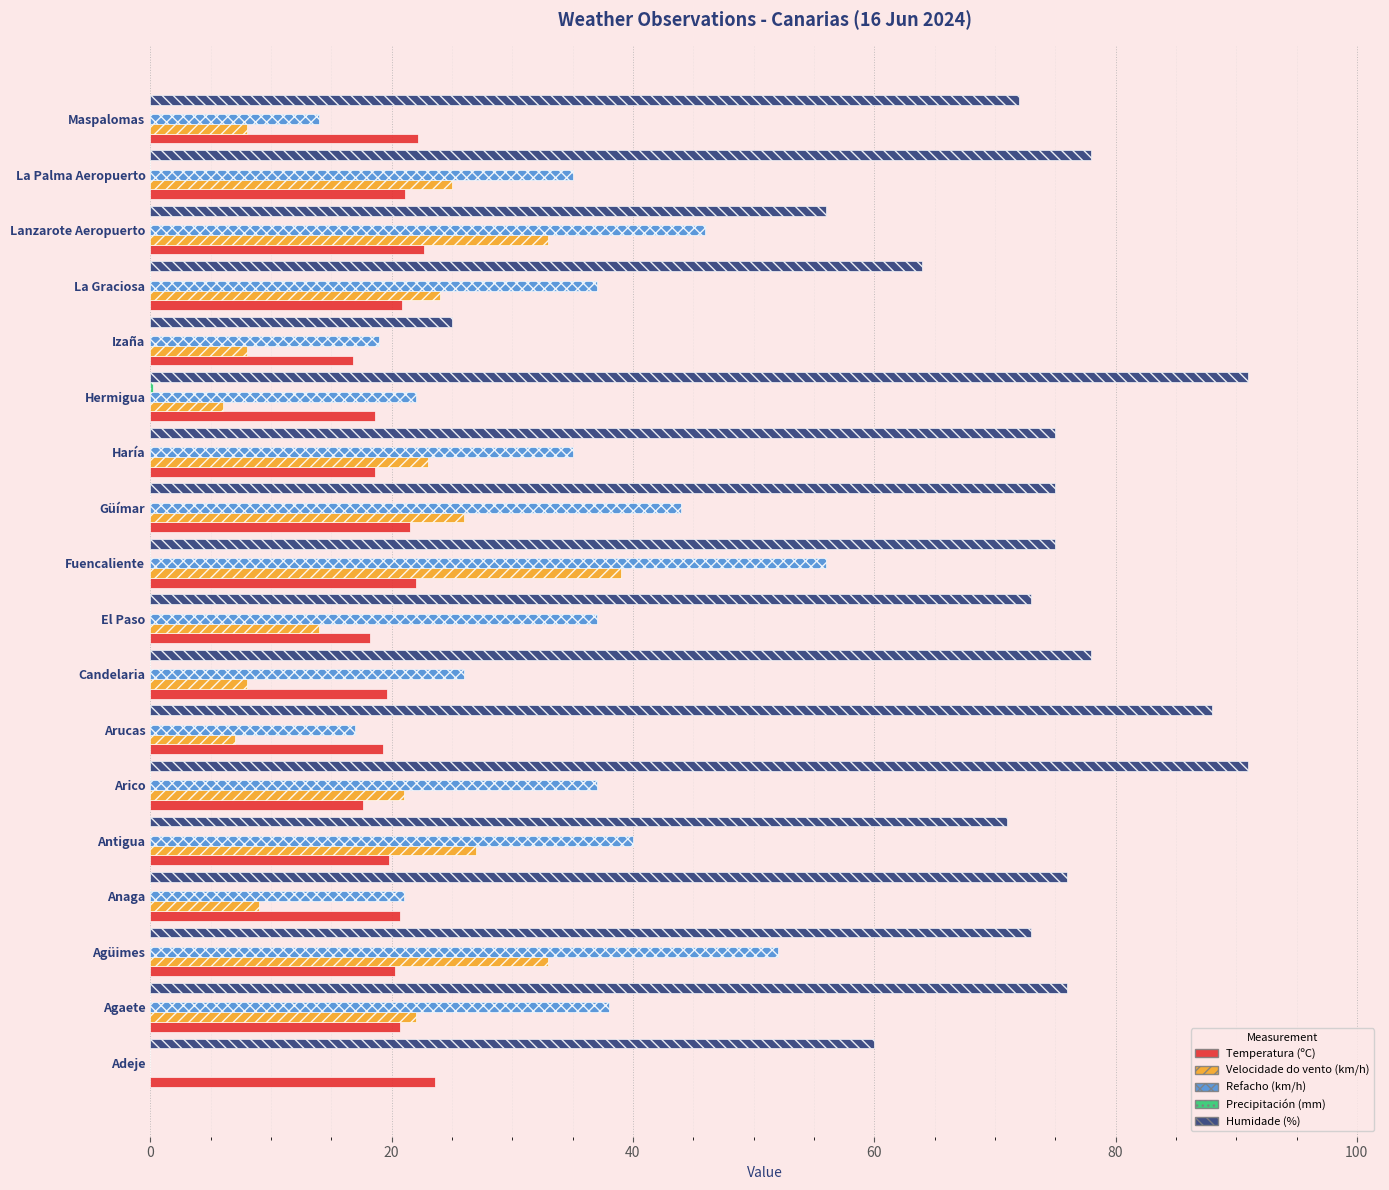

The value of Humidade (%) at Agüimes is 48.6. True or false?

False